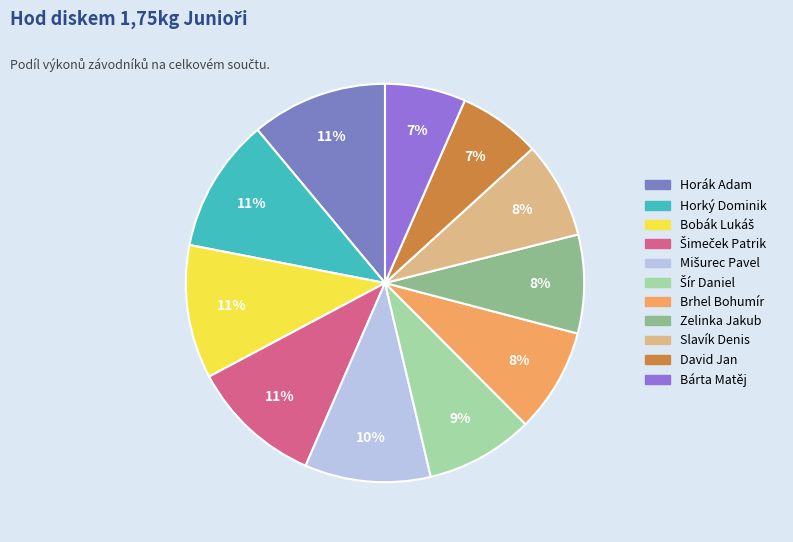

Count the number of slices in the pie.

11